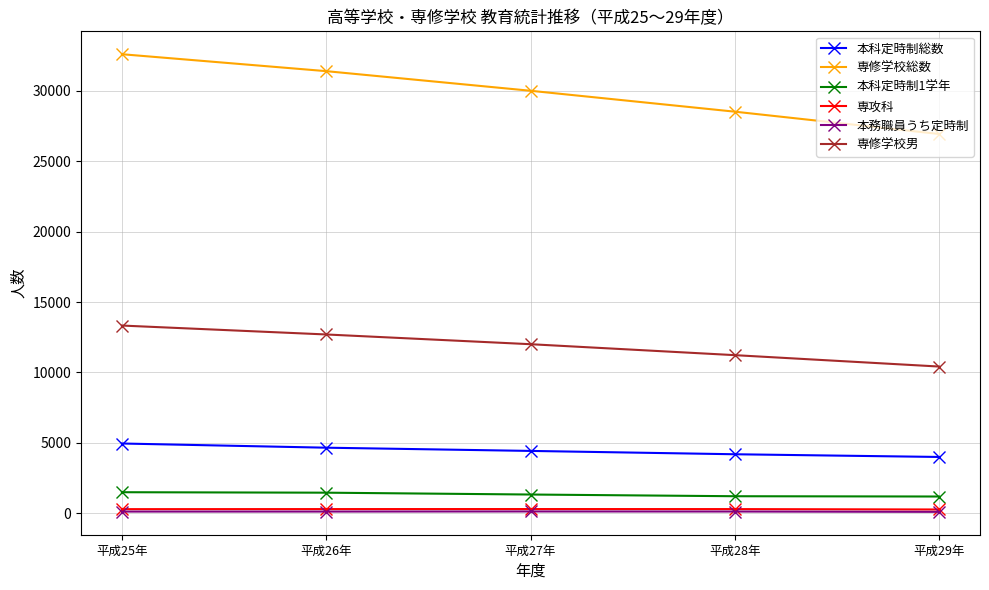

What is the minimum value for 専修学校総数?

26928